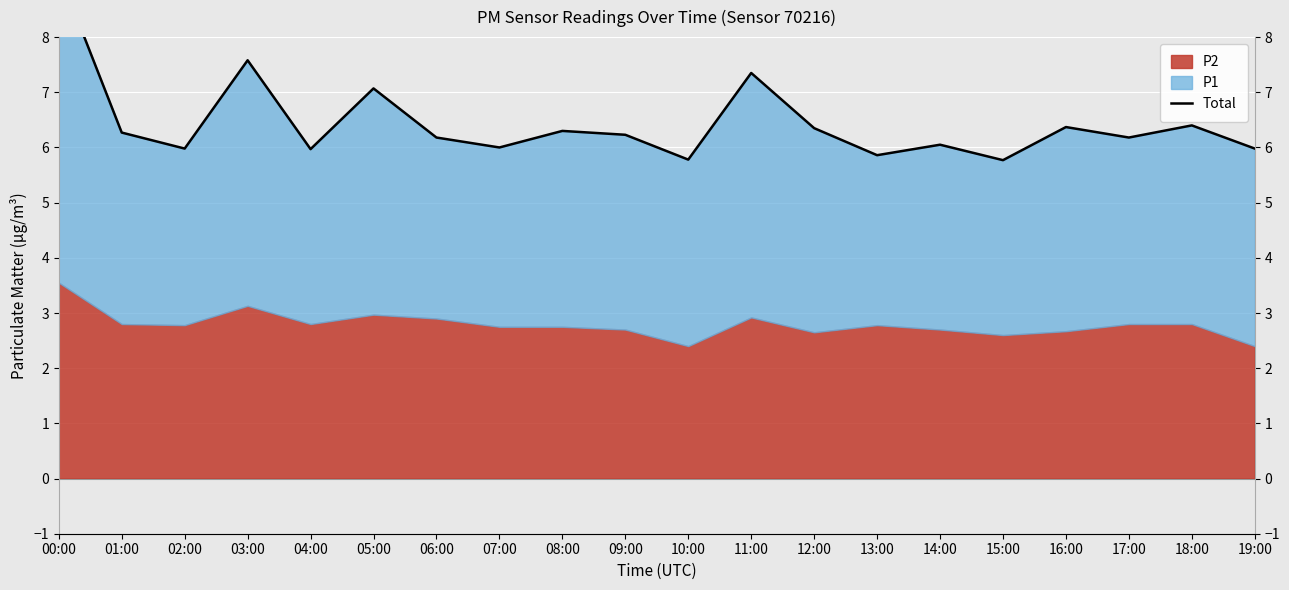

What is the label of the 14th point from the left?

13:00